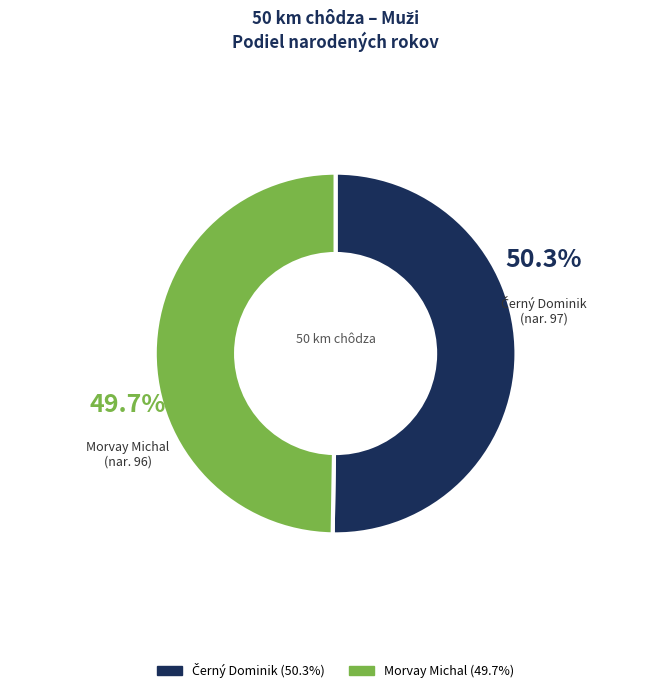

What portion of the pie excludes Morvay Michal?

50.3%